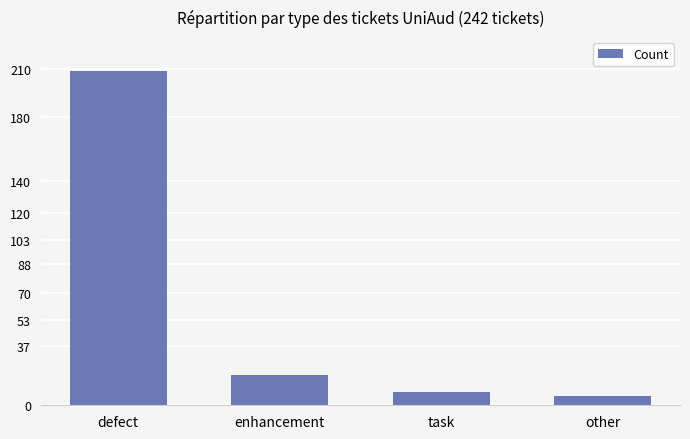

Is it true that the value at task is 8?

True